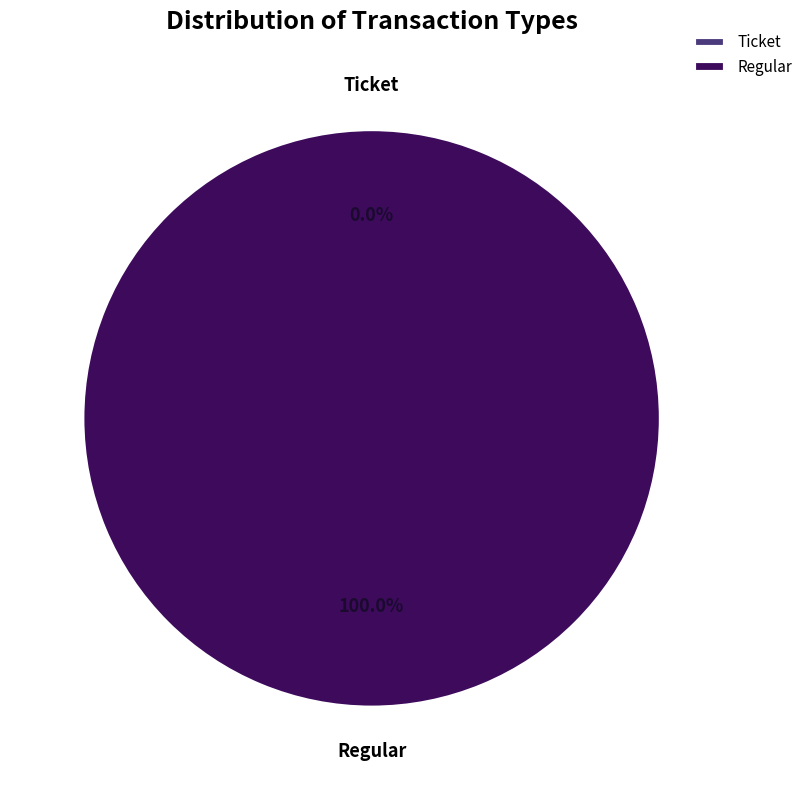

To the nearest percent, what is the combined percentage of Ticket and Regular?

100%